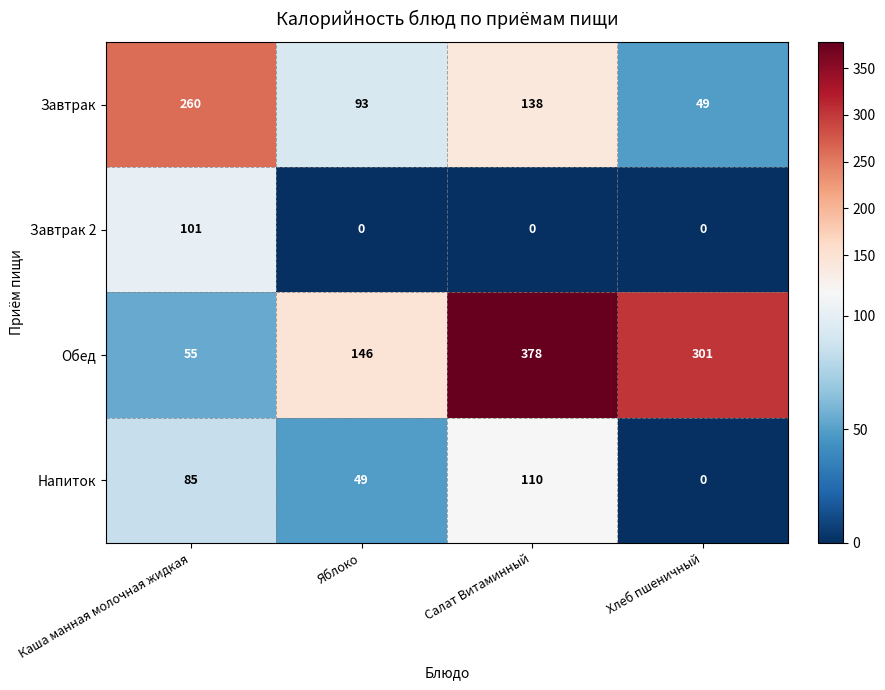

What is the sum of all Завтрак 2 values?

101